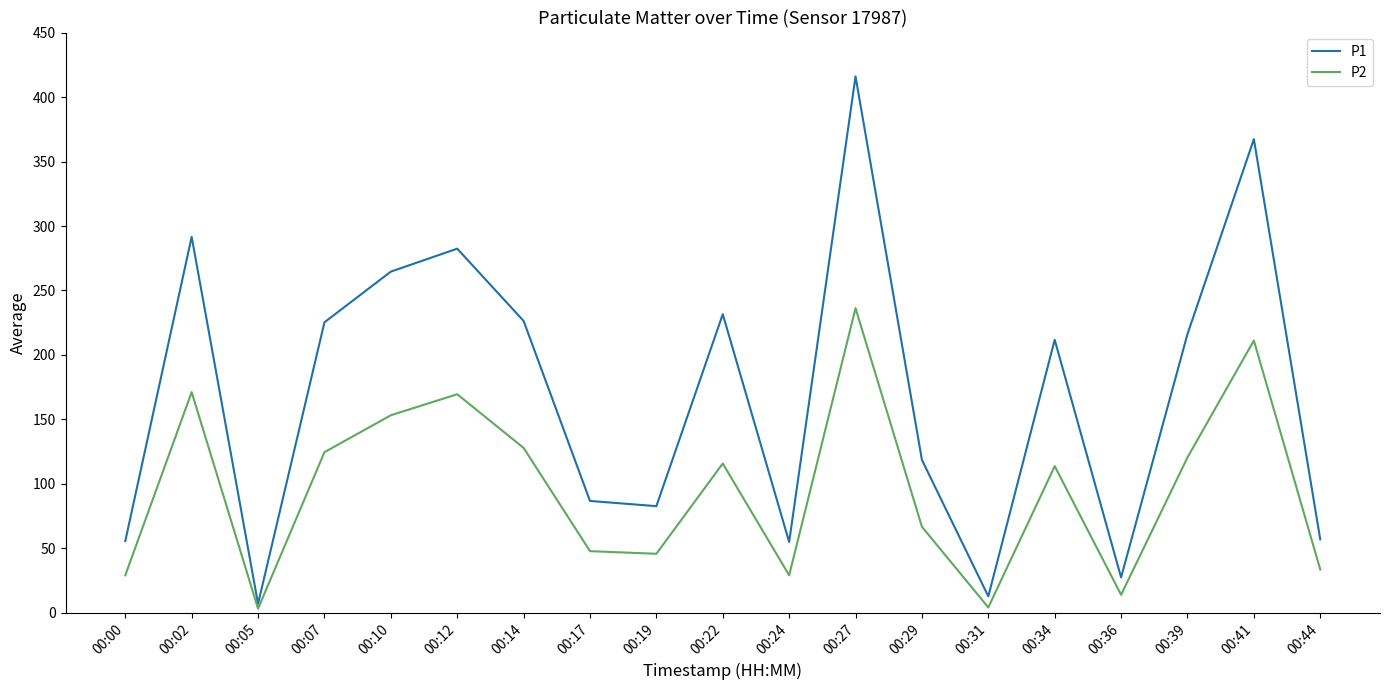

At which label does P1 reach its peak?

00:27